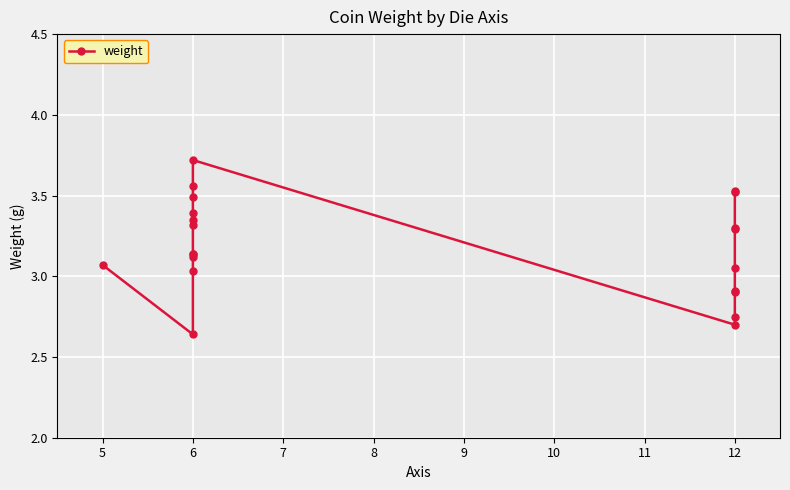

How many series are shown in this chart?

1